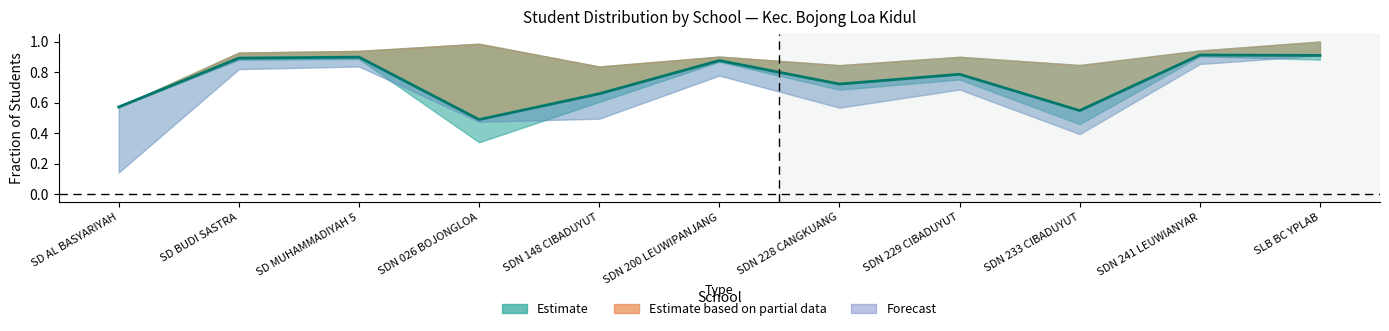

What is the sum of the values at SDN 229 CIBADUYUT and SDN 241 LEUWIANYAR?

1.7